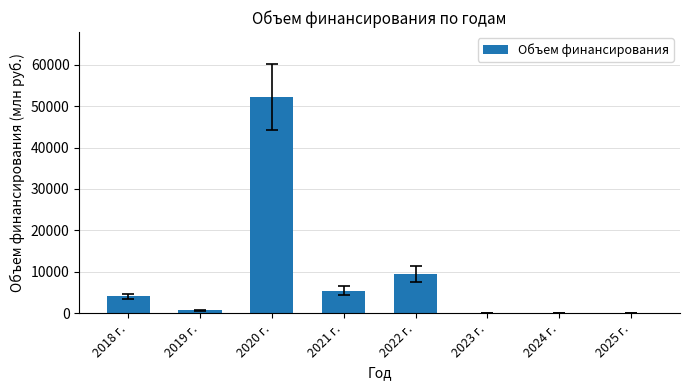

Reading right to left, extract all data points from this chart.

0.0	0.0	0.0	9489.0	5479.1	52199.4	683.9	4064.2